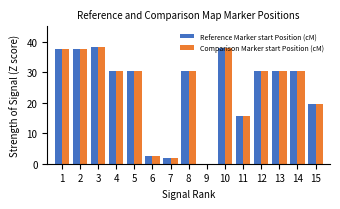

Where does the Reference Marker start Position (cM) series first go above 30?

1